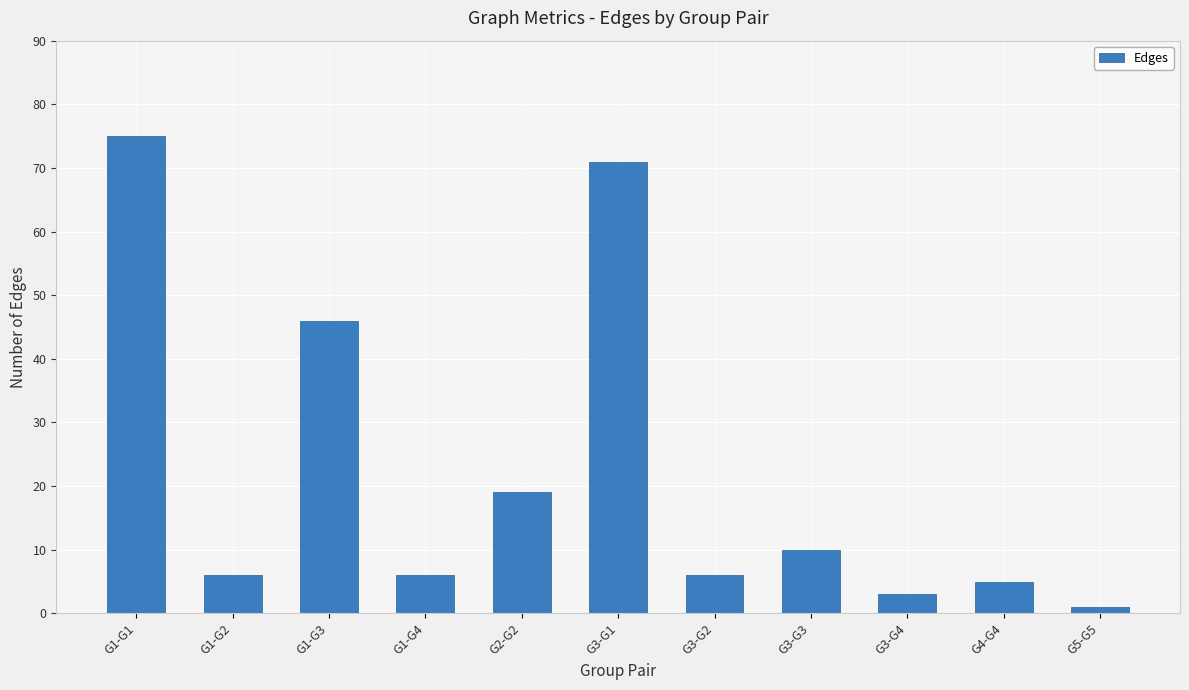

The value at G3-G1 is 112. True or false?

False